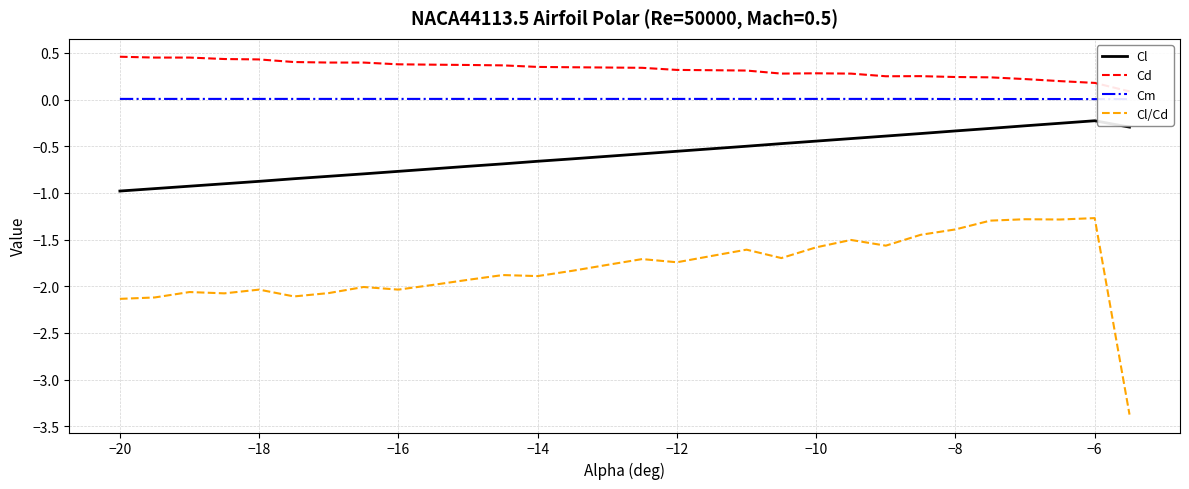

What is the highest value of the Cl series?

-0.2